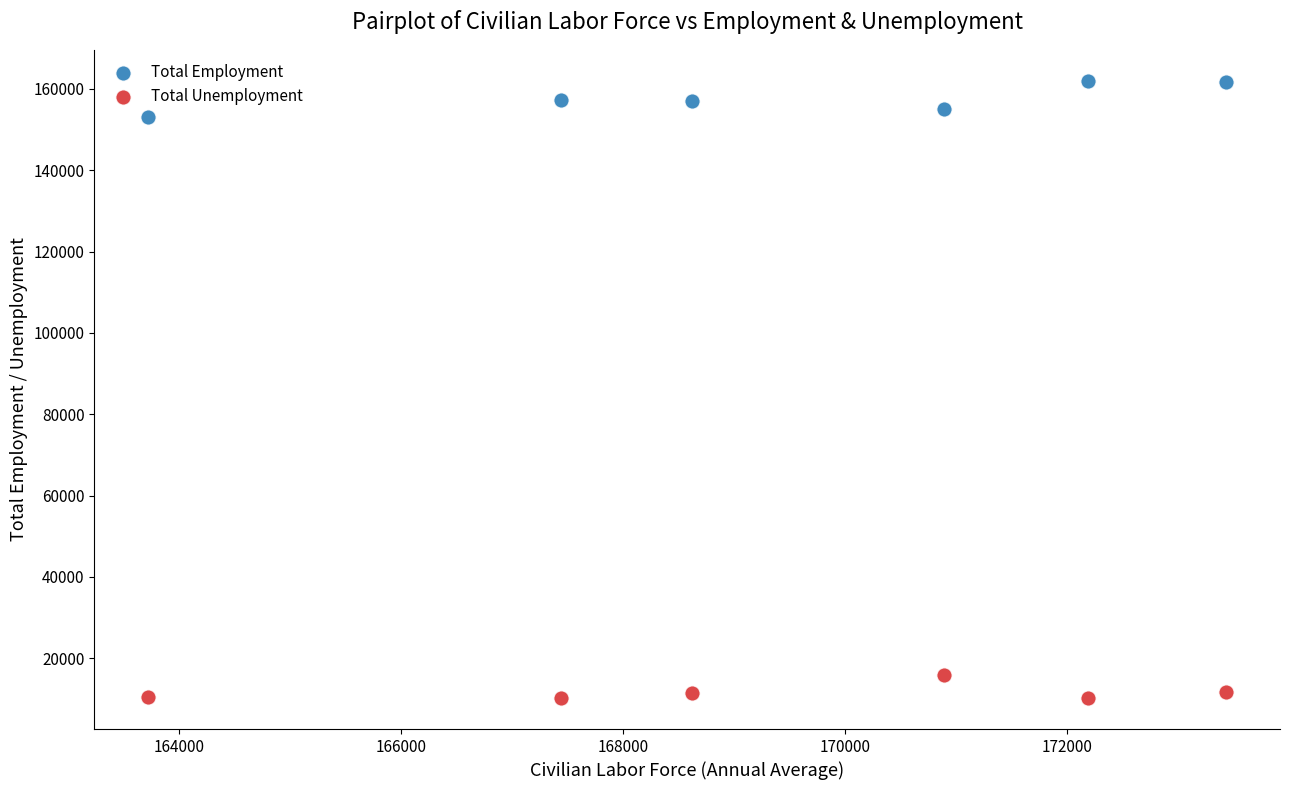

Across all data points, what is the average X value?

169381